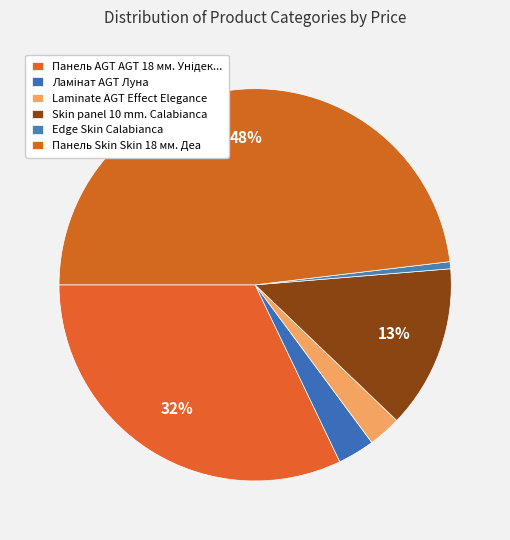

Rank the categories by value from highest to lowest.

Панель Skin Skin 18 мм. Деа, Панель AGT AGT 18 мм. Унідекор (Lam), Skin panel 10 mm. Calabianca, Ламінат AGT Луна, Laminate AGT Effect Elegance, Edge Skin Calabianca